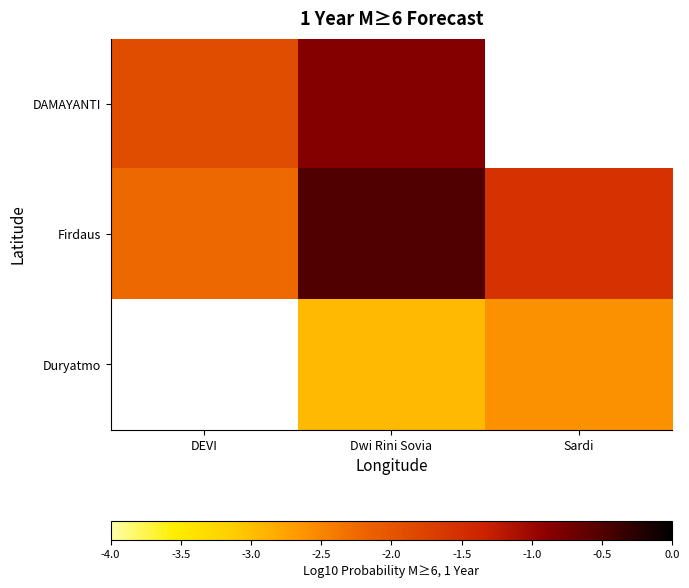

True or false: Firdaus has a value of -0.5 at Dwi Rini Sovia.

True